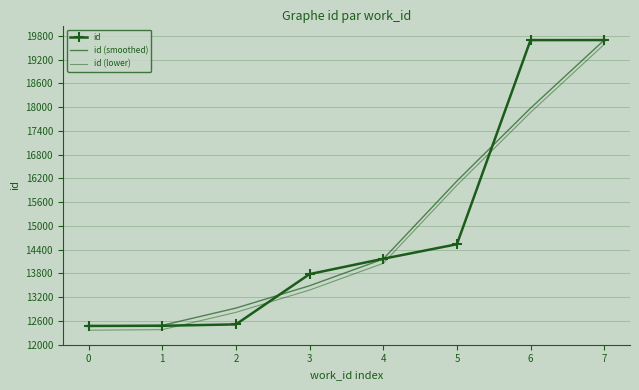

Does the chart have visible grid lines?

Yes